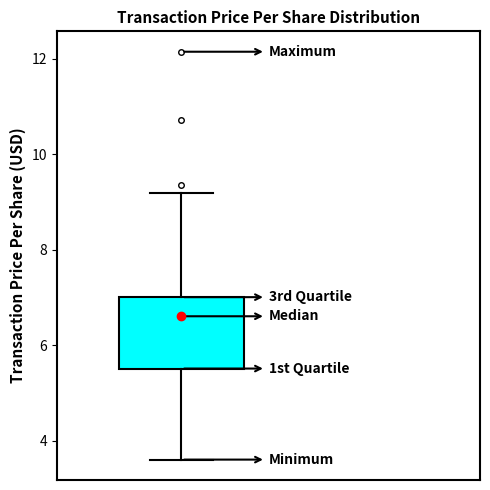

Where does the upper whisker of the box end on the y-axis? The values are not printed on the chart, so give them approximately, as read against the axis.

9.2